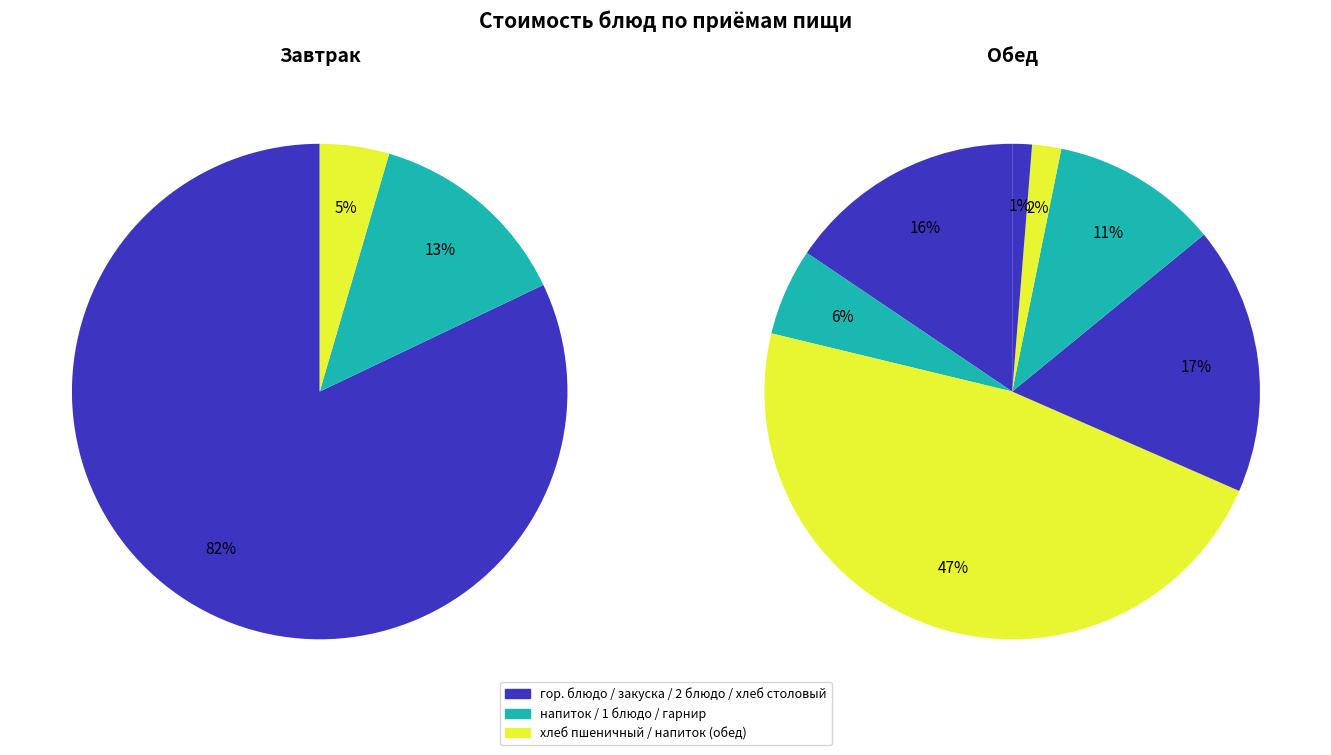

Does гор. блюдо represent more than half of the total?

No